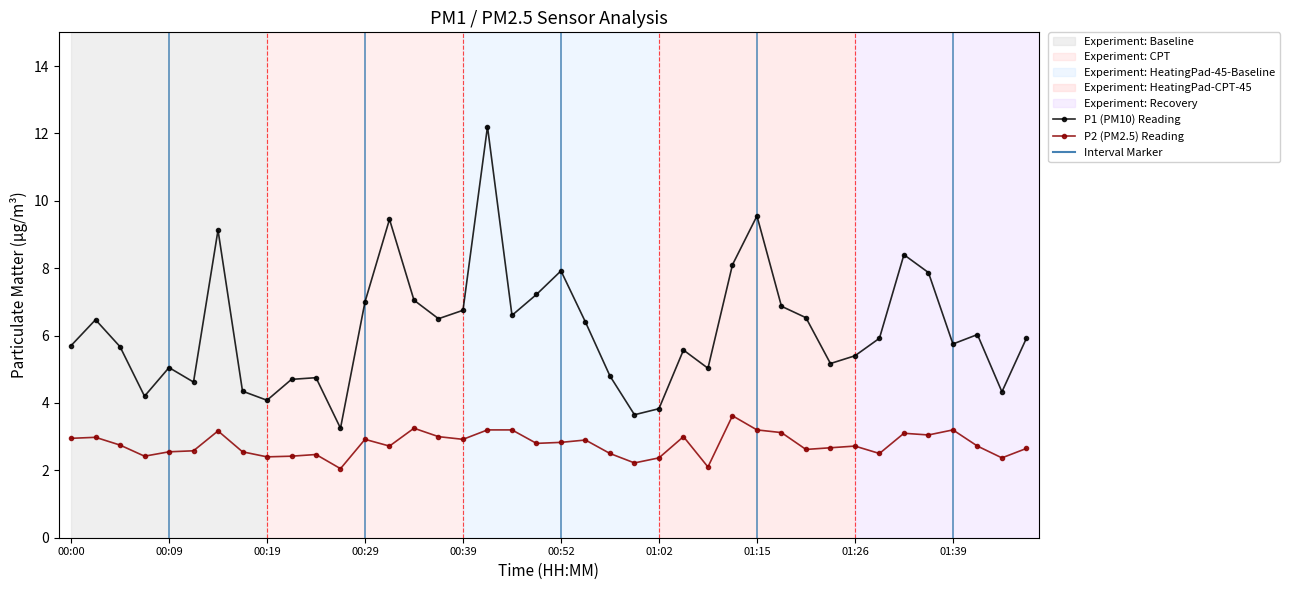

True or false: P2 (PM2.5) Reading and P1 (PM10) Reading cross at least once.

False